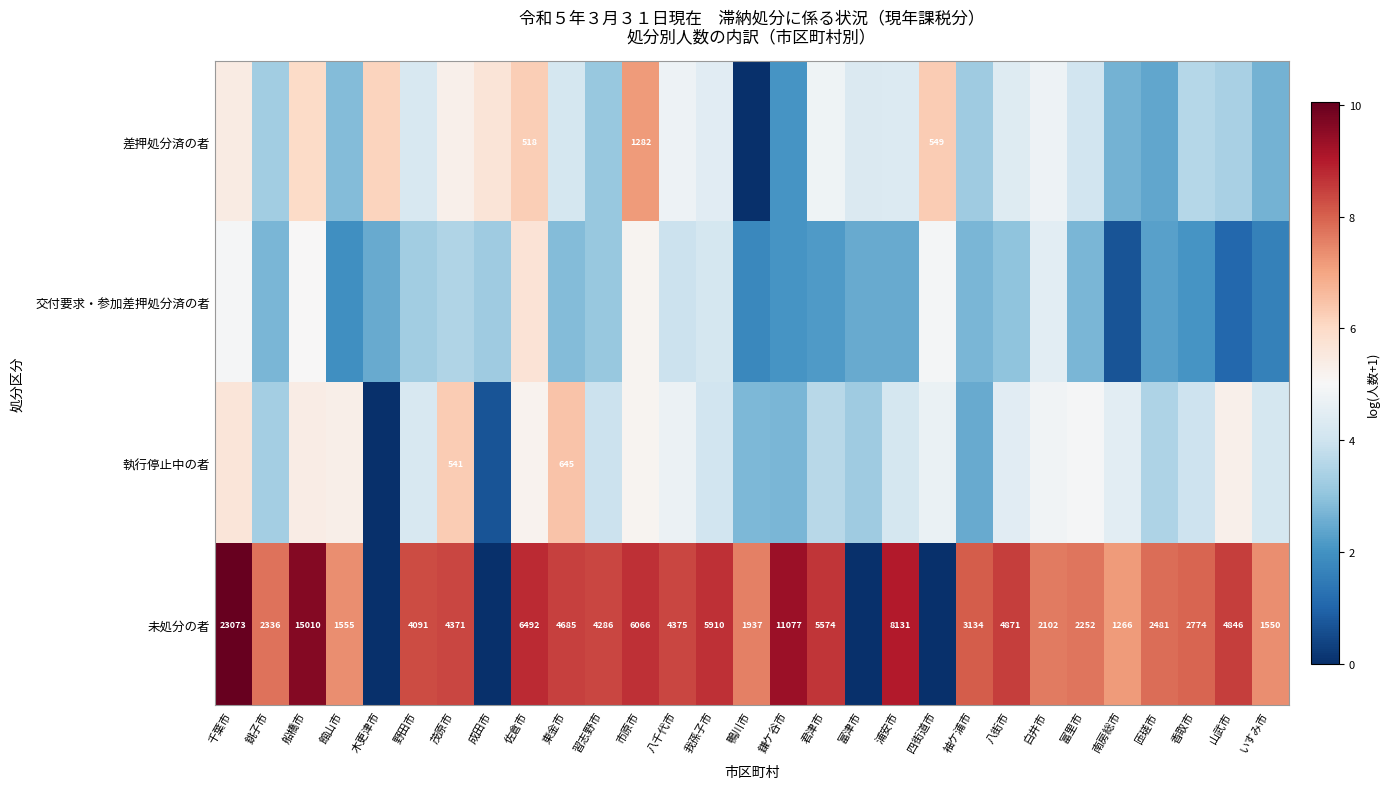

What is the total value across all series at いすみ市?

15.8